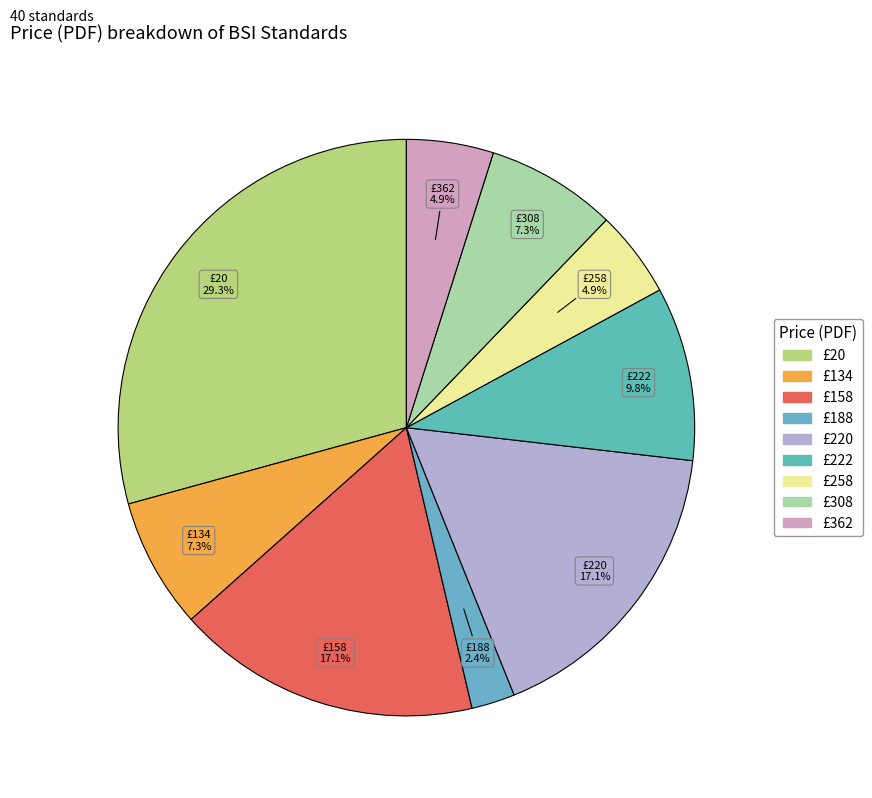

How many slices are in this pie chart?

9